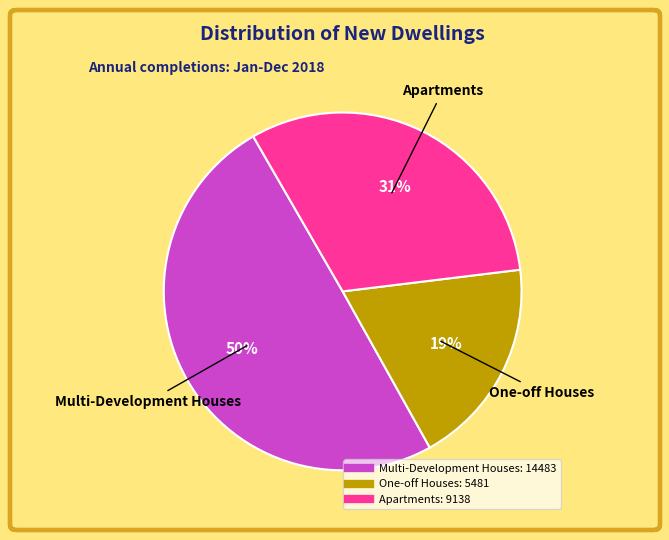

Is the sum of Multi-Development Houses and One-off Houses greater than half?

Yes